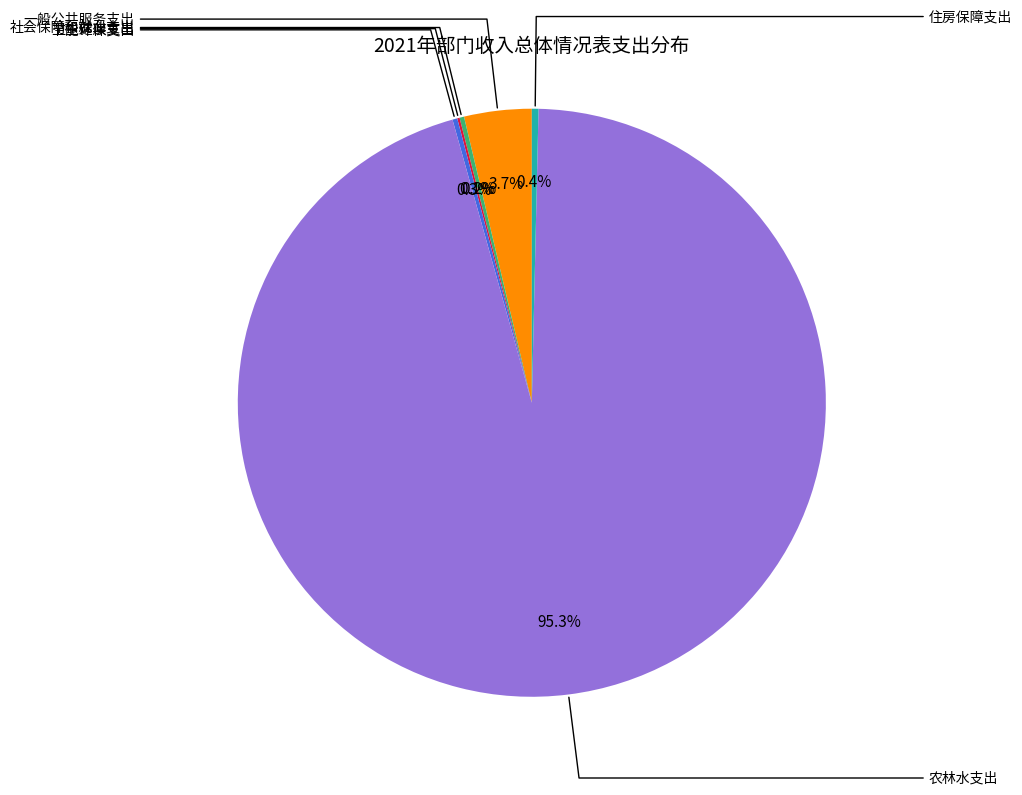

Is there a majority slice in this chart?

Yes